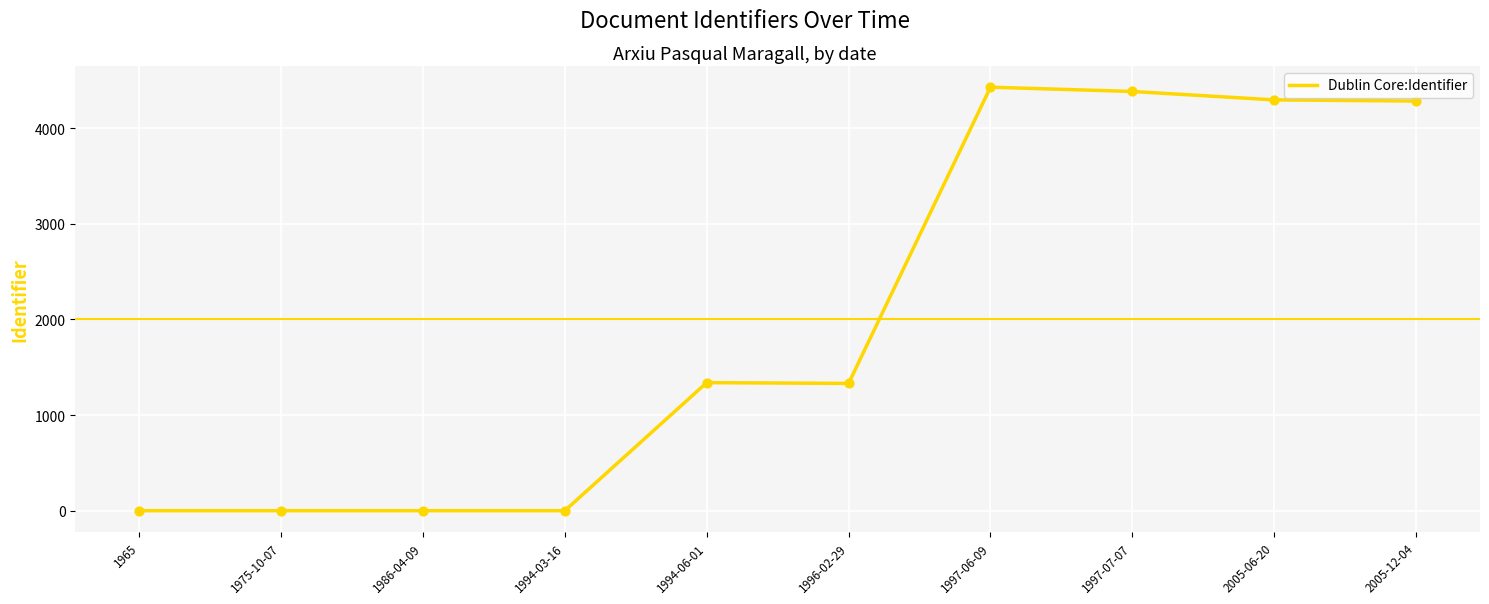

Which has a higher value, 1986-04-09 or 1994-06-01?

1994-06-01